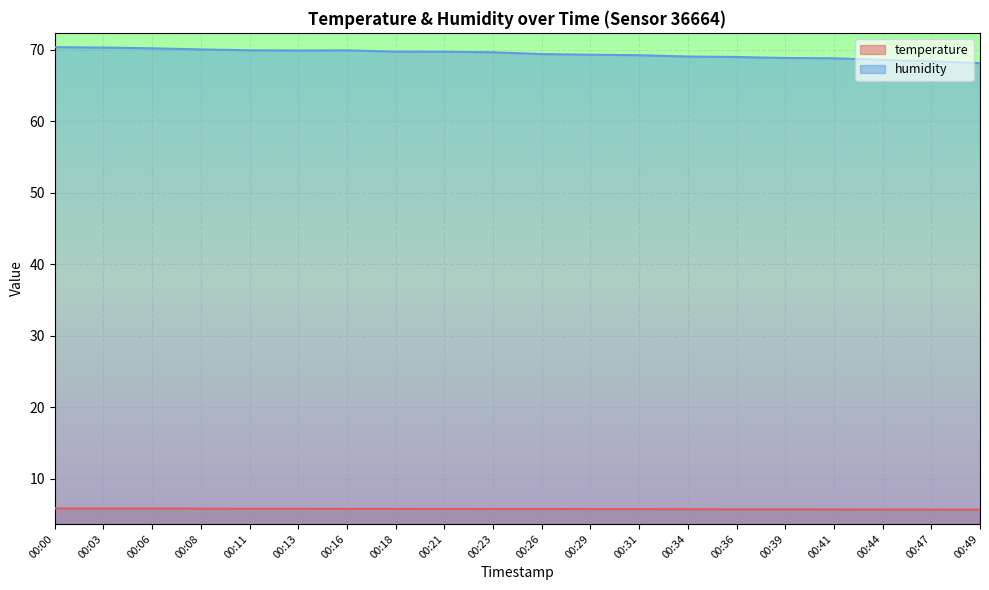

At which label does humidity reach its minimum?

00:49